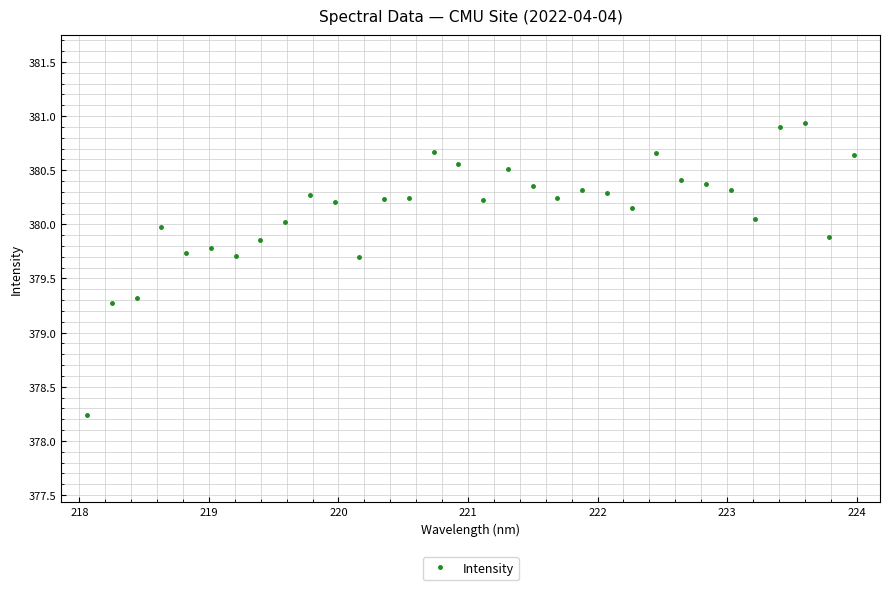

What is the greatest value displayed?

380.9